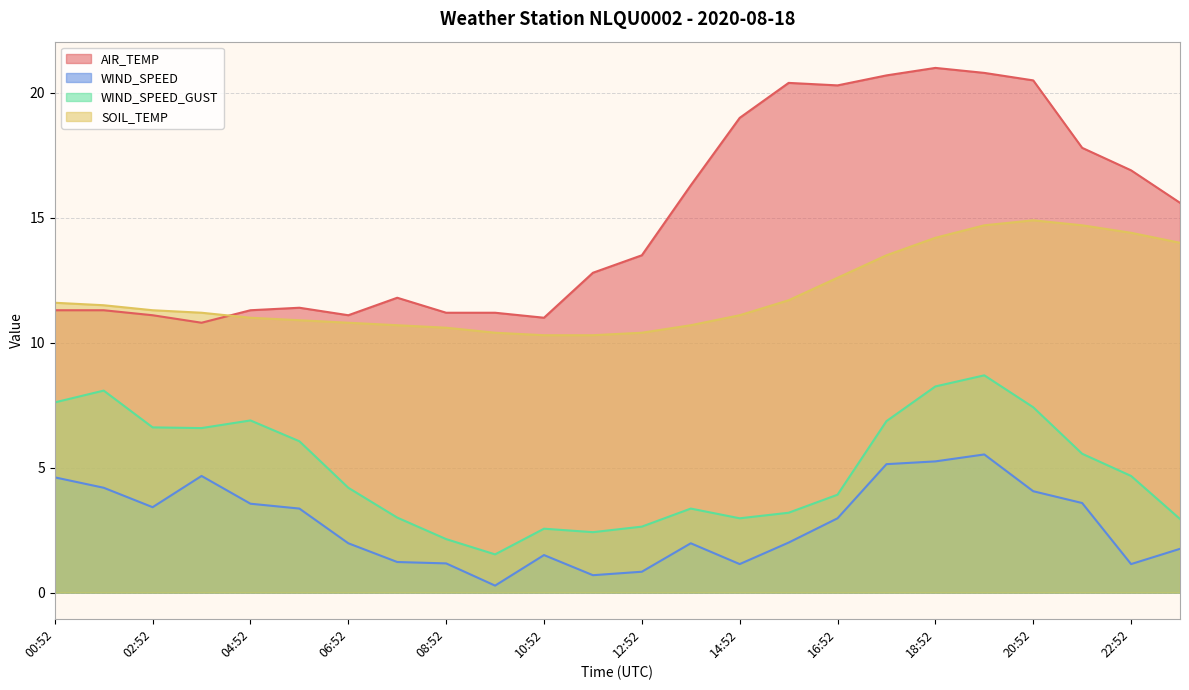

After their last crossing, which series has the higher values: SOIL_TEMP or AIR_TEMP?

AIR_TEMP